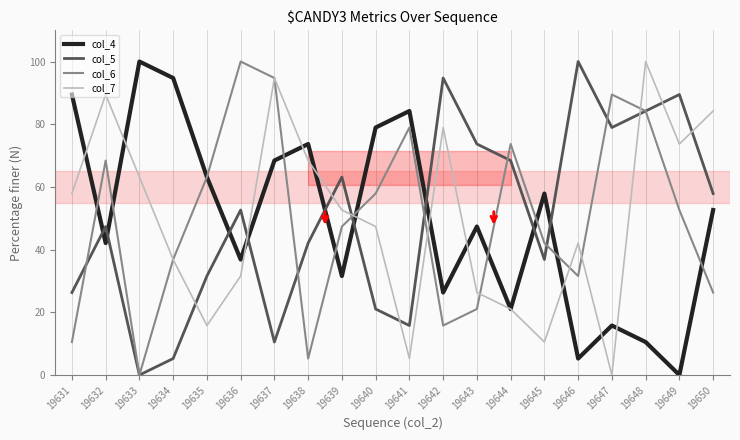

Reading left to right, extract all data points from this chart.

col_4: 19631=89.5	19632=42.1	19633=100.0	19634=94.7	19635=63.2	19636=36.8	19637=68.4	19638=73.7	19639=31.6	19640=78.9	19641=84.2	19642=26.3	19643=47.4	19644=21.1	19645=57.9	19646=5.3	19647=15.8	19648=10.5	19649=0.0	19650=52.6
col_5: 19631=26.3	19632=47.4	19633=0.0	19634=5.3	19635=31.6	19636=52.6	19637=10.5	19638=42.1	19639=63.2	19640=21.1	19641=15.8	19642=94.7	19643=73.7	19644=68.4	19645=36.8	19646=100.0	19647=78.9	19648=84.2	19649=89.5	19650=57.9
col_6: 19631=10.5	19632=68.4	19633=0.0	19634=36.8	19635=63.2	19636=100.0	19637=94.7	19638=5.3	19639=47.4	19640=57.9	19641=78.9	19642=15.8	19643=21.1	19644=73.7	19645=42.1	19646=31.6	19647=89.5	19648=84.2	19649=52.6	19650=26.3
col_7: 19631=57.9	19632=89.5	19633=63.2	19634=36.8	19635=15.8	19636=31.6	19637=94.7	19638=68.4	19639=52.6	19640=47.4	19641=5.3	19642=78.9	19643=26.3	19644=21.1	19645=10.5	19646=42.1	19647=0.0	19648=100.0	19649=73.7	19650=84.2